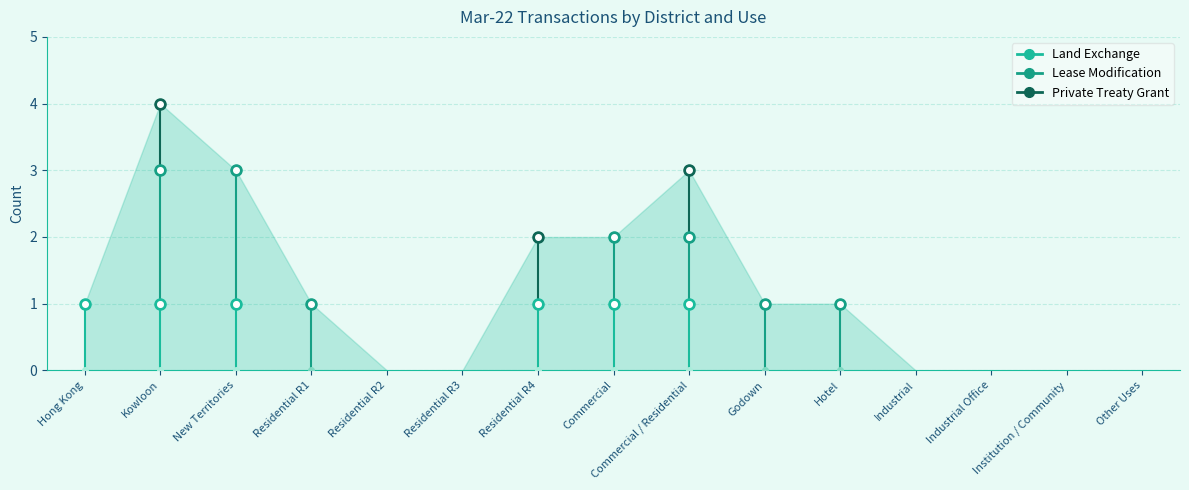

The chart shows a value of 0 at Residential R2. True or false?

True